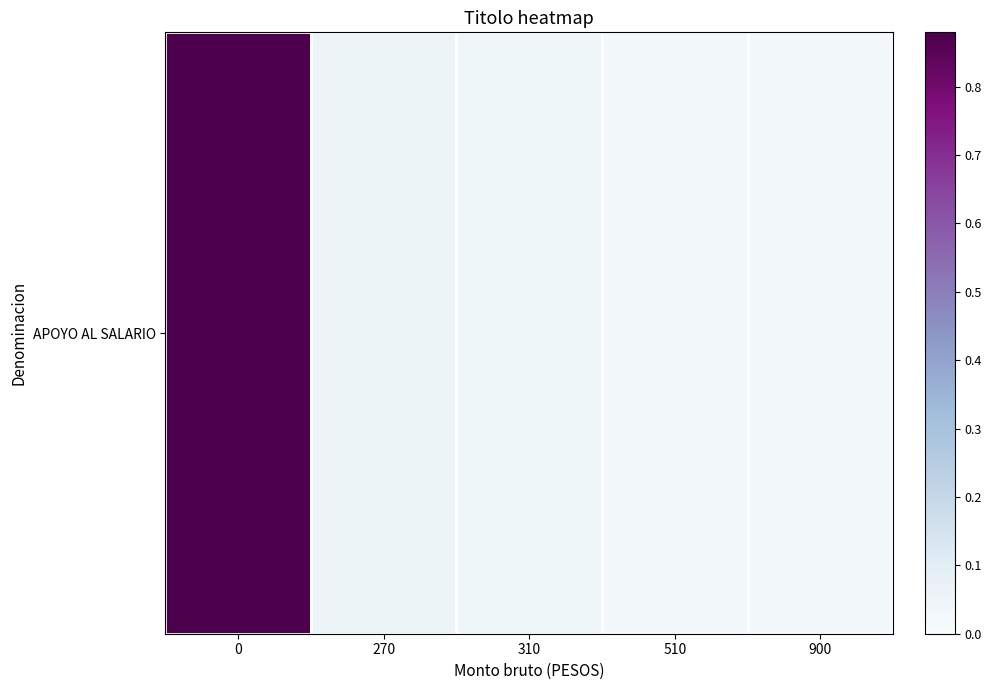

What is the average value?

0.2